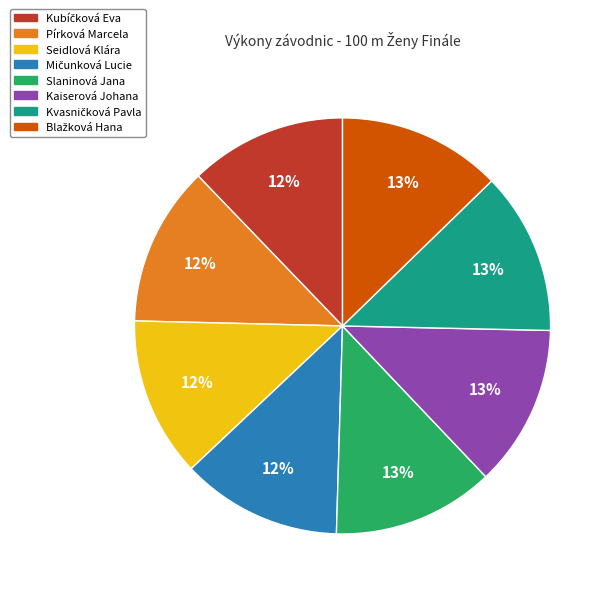

To the nearest percent, what is the difference between the largest and smallest slice percentages?

1%